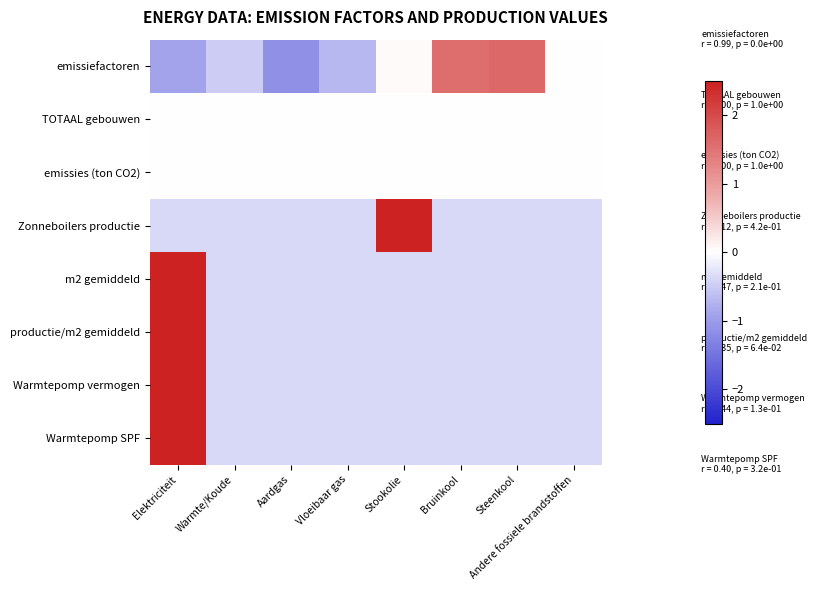

Reading left to right, extract all data points from this chart.

emissiefactoren: Elektriciteit=-0.9	Warmte/Koude=-0.5	Aardgas=-1.1	Vloeibaar gas=-0.7	Stookolie=0.0	Bruinkool=1.6	Steenkool=1.6	Andere fossiele brandstoffen=-0.0
TOTAAL gebouwen: Elektriciteit=0.0	Warmte/Koude=0.0	Aardgas=0.0	Vloeibaar gas=0.0	Stookolie=0.0	Bruinkool=0.0	Steenkool=0.0	Andere fossiele brandstoffen=0.0
emissies (ton CO2): Elektriciteit=0.0	Warmte/Koude=0.0	Aardgas=0.0	Vloeibaar gas=0.0	Stookolie=0.0	Bruinkool=0.0	Steenkool=0.0	Andere fossiele brandstoffen=0.0
Zonneboilers productie: Elektriciteit=-0.4	Warmte/Koude=-0.4	Aardgas=-0.4	Vloeibaar gas=-0.4	Stookolie=2.6	Bruinkool=-0.4	Steenkool=-0.4	Andere fossiele brandstoffen=-0.4
m2 gemiddeld: Elektriciteit=2.6	Warmte/Koude=-0.4	Aardgas=-0.4	Vloeibaar gas=-0.4	Stookolie=-0.4	Bruinkool=-0.4	Steenkool=-0.4	Andere fossiele brandstoffen=-0.4
productie/m2 gemiddeld: Elektriciteit=2.6	Warmte/Koude=-0.4	Aardgas=-0.4	Vloeibaar gas=-0.4	Stookolie=-0.4	Bruinkool=-0.4	Steenkool=-0.4	Andere fossiele brandstoffen=-0.4
Warmtepomp vermogen: Elektriciteit=2.6	Warmte/Koude=-0.4	Aardgas=-0.4	Vloeibaar gas=-0.4	Stookolie=-0.4	Bruinkool=-0.4	Steenkool=-0.4	Andere fossiele brandstoffen=-0.4
Warmtepomp SPF: Elektriciteit=2.6	Warmte/Koude=-0.4	Aardgas=-0.4	Vloeibaar gas=-0.4	Stookolie=-0.4	Bruinkool=-0.4	Steenkool=-0.4	Andere fossiele brandstoffen=-0.4